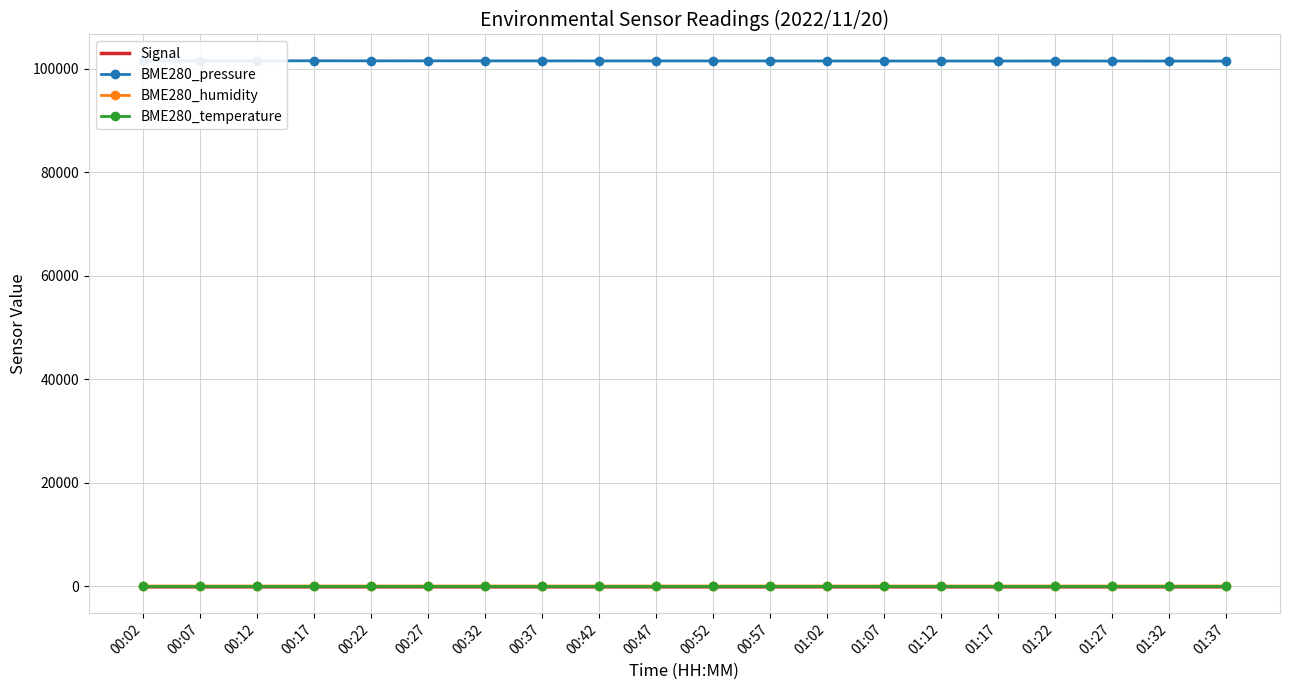

What is the difference between the maximum and minimum values in the BME280_pressure series?

62.0